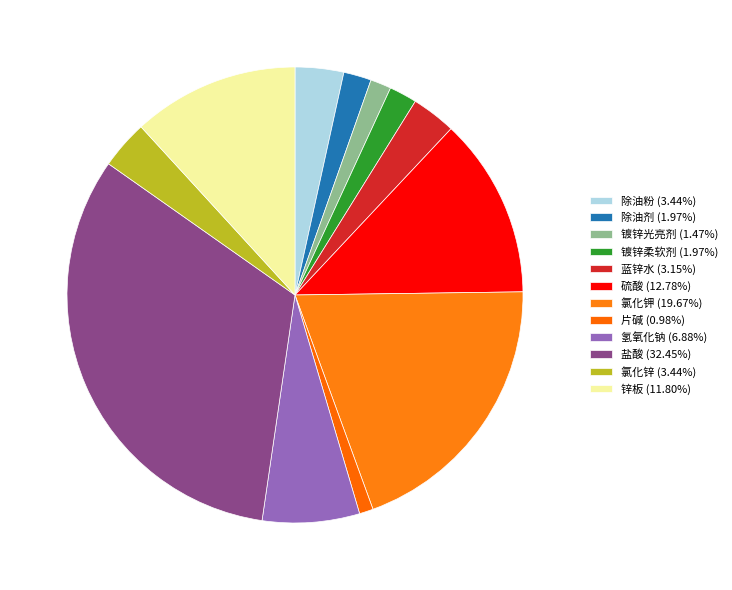

Count the number of slices in the pie.

12